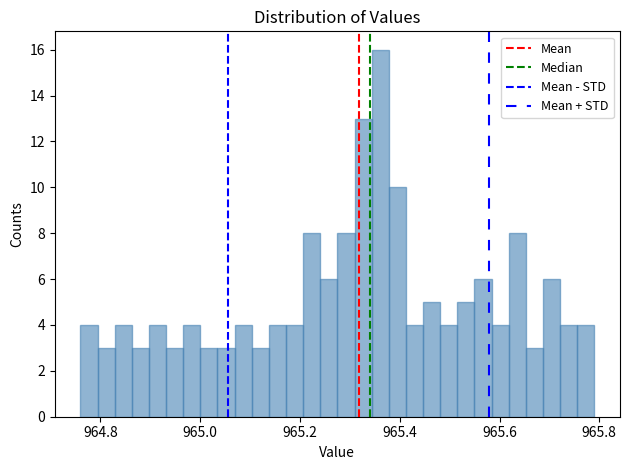

Around what value on the x-axis is the tallest bar? Give the approximate position of its centre, as read against the axis.

965.36